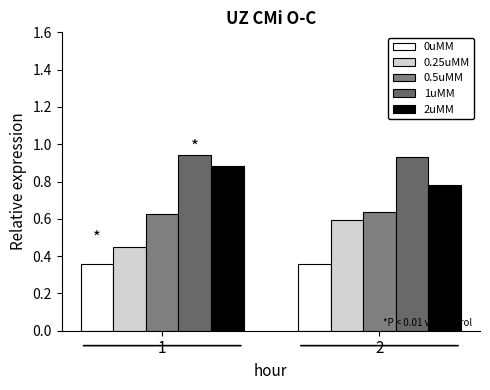

How many bars are there in total?

10